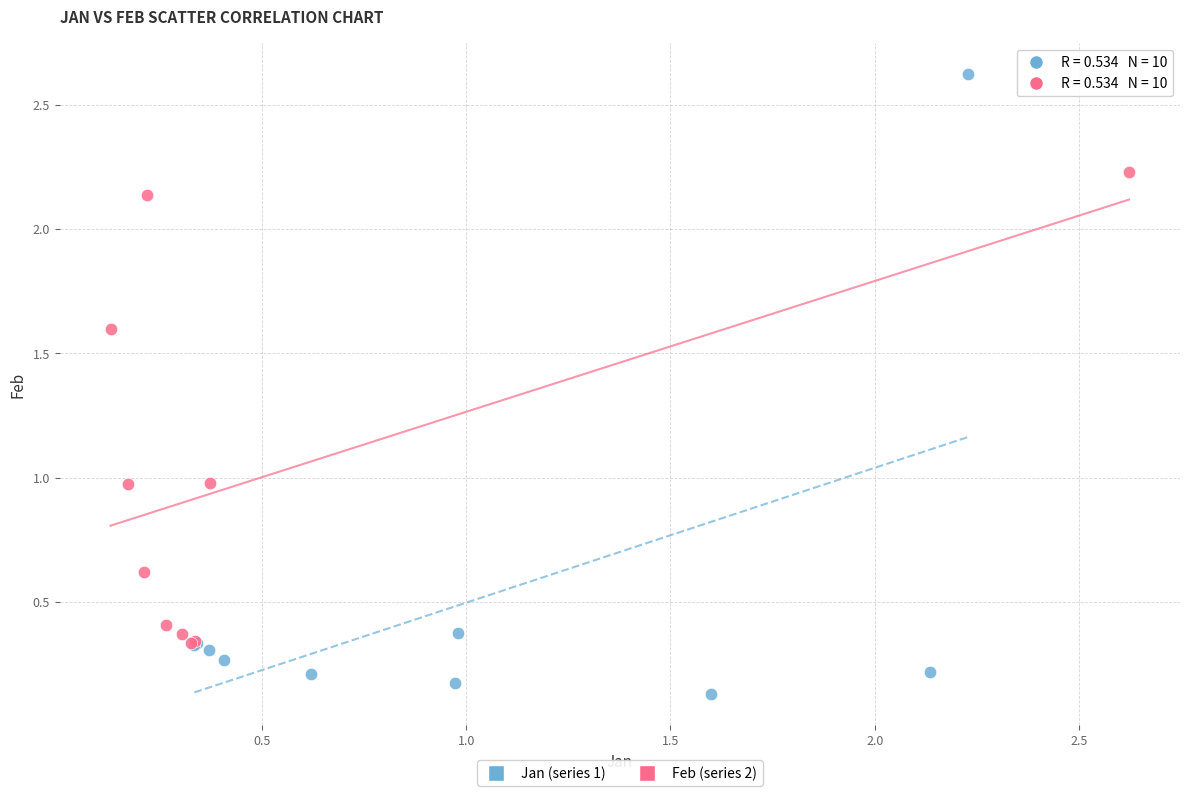

Which series has the largest Y range (max minus min)?

Jan (series 1)